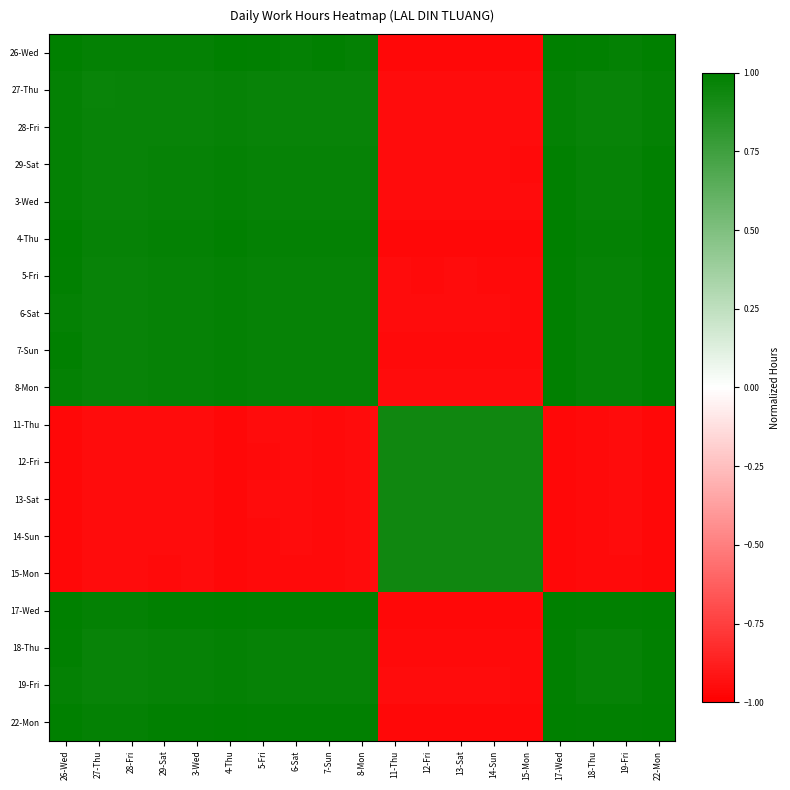

What is the total value across all series at 5-Fri?

8.9